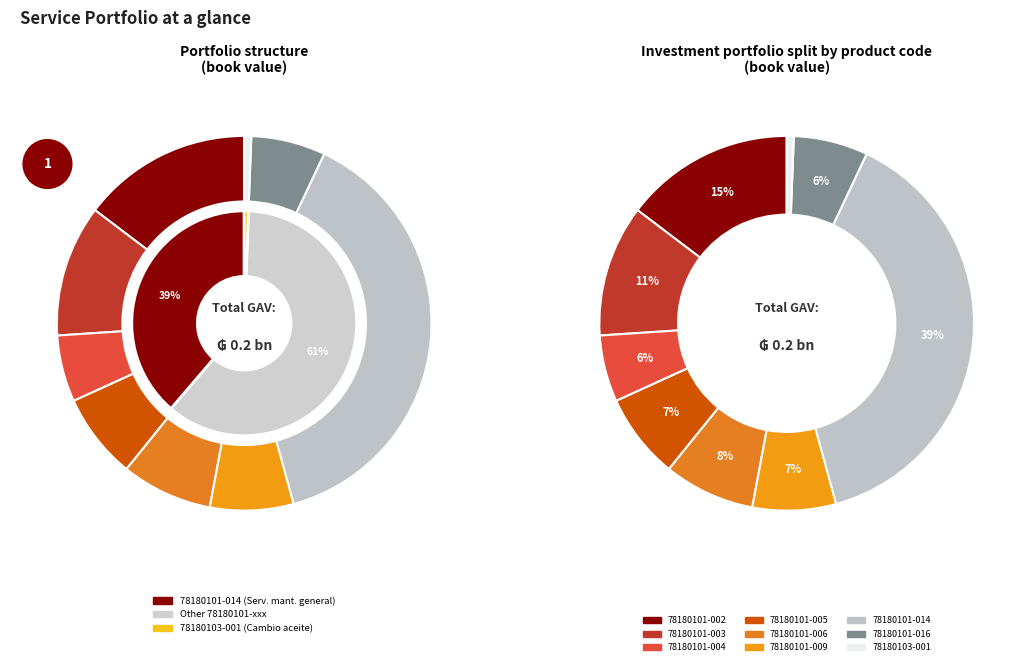

Which slice is the smallest?

78180103-001